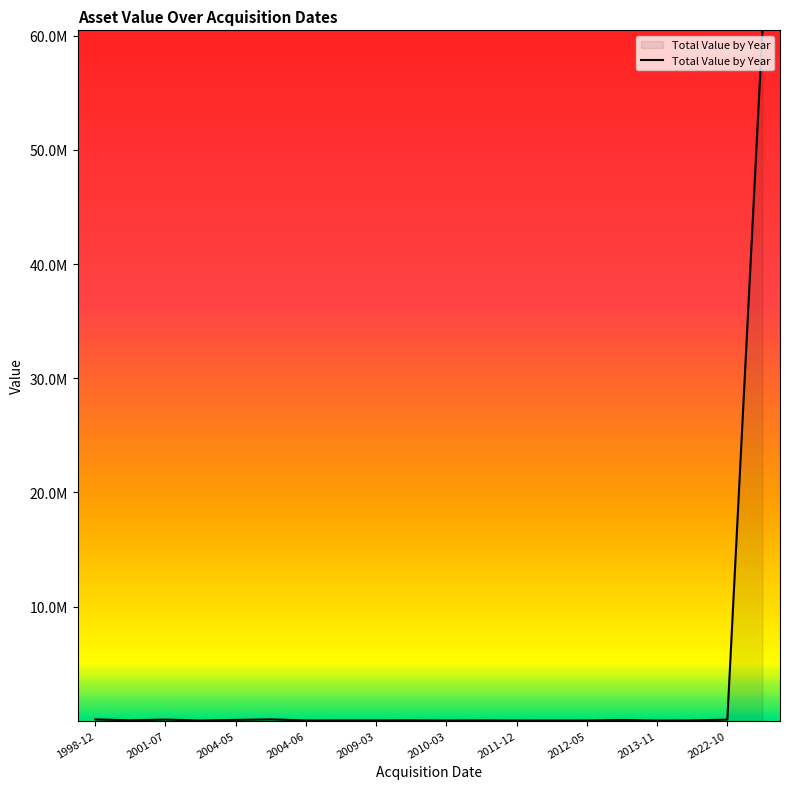

Rank the categories by value from highest to lowest.

19, 2010-03, 1998-12, 2004-05, 18, 2009-03, 15, 2001-07, 2022-10, 11, 17, 2013-11, 2012-05, 2011-12, 14, 2004-06, 13, 10, 12, 16